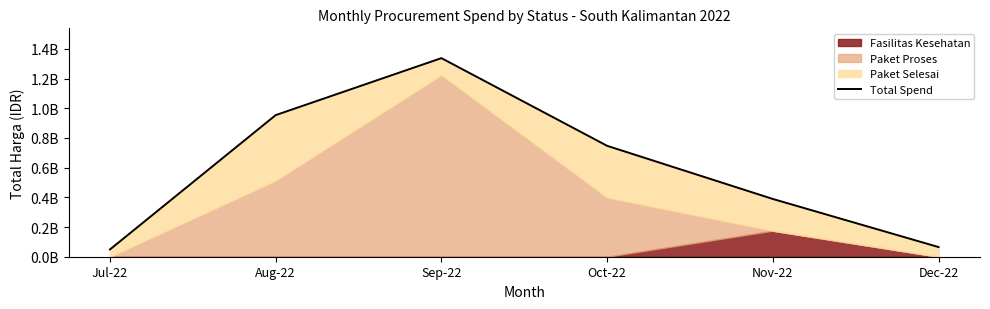

How many values are below 746996150?

3